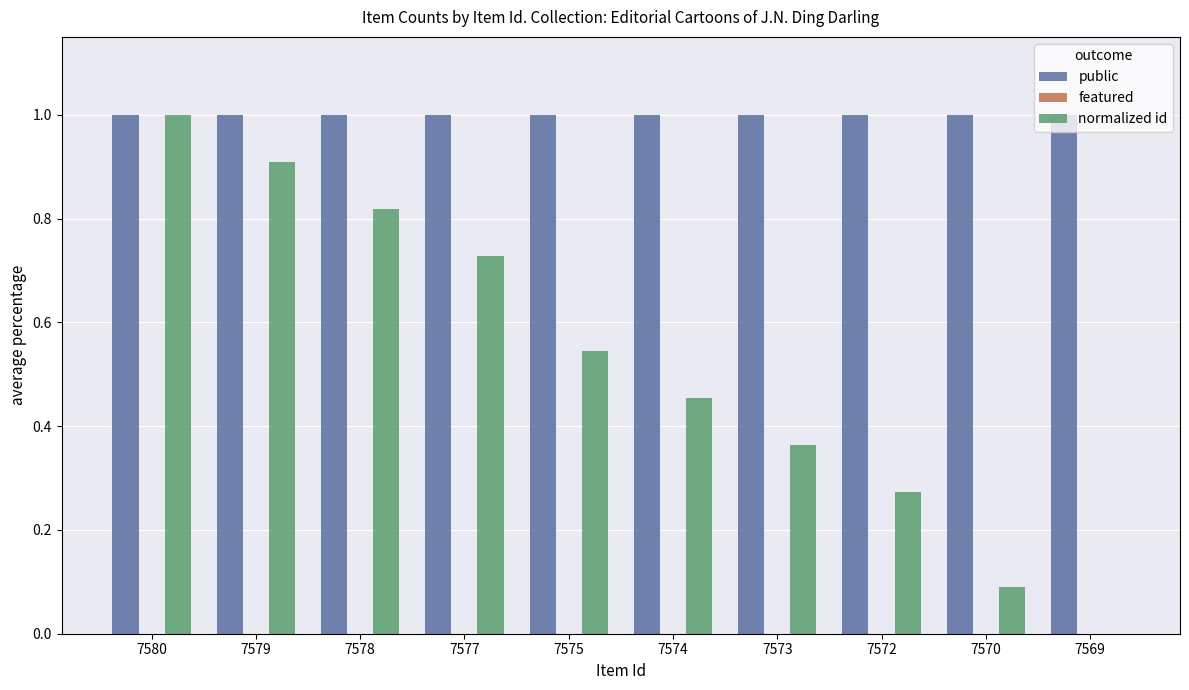

Which series has the largest total across all categories?

public